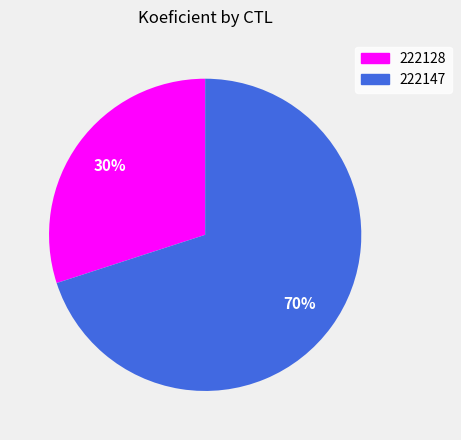

How many slices are in this pie chart?

2